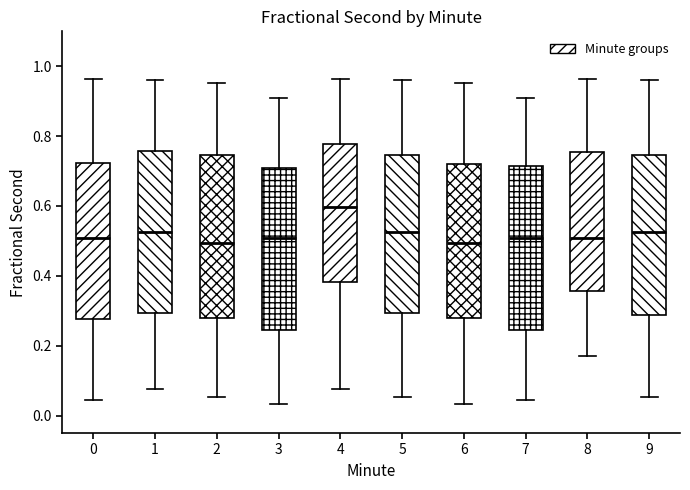

Which box's median line is the highest?

4